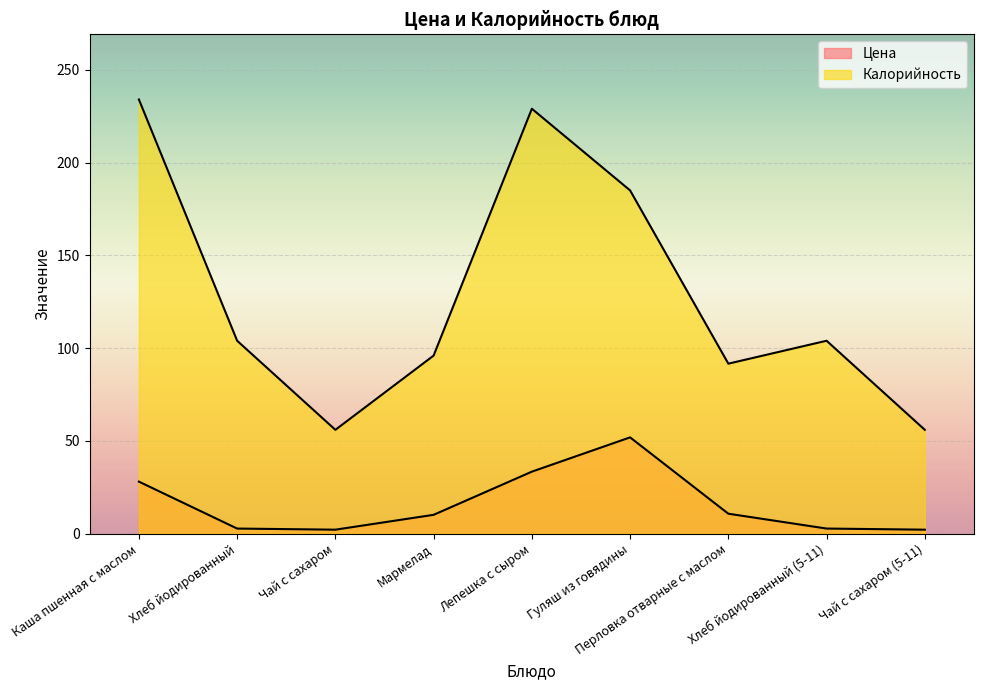

True or false: Калорийность and Цена cross at least once.

False